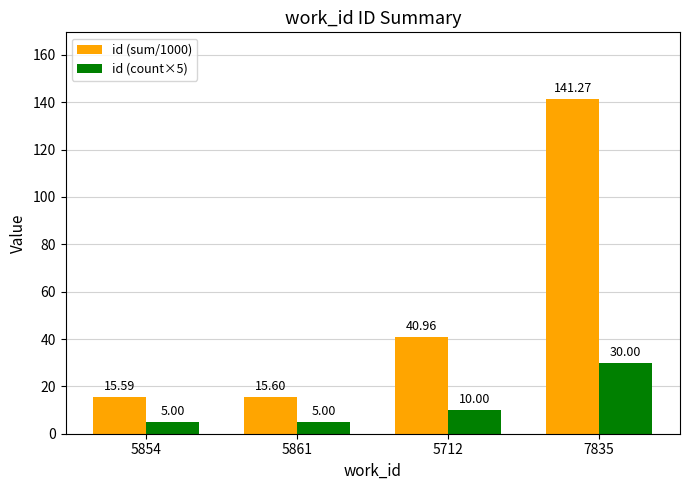

At how many categories does at least one series exceed 46?

1